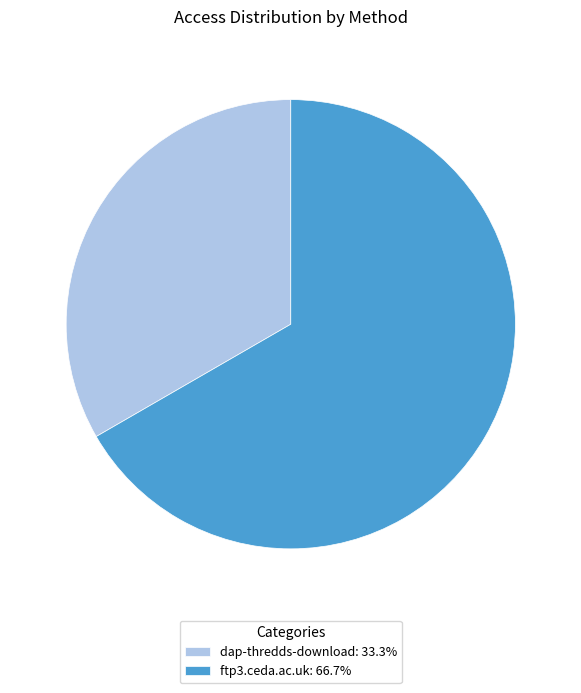

Combined, do dap-thredds-download: 33.3% and ftp3.ceda.ac.uk: 66.7% account for over 50%?

Yes